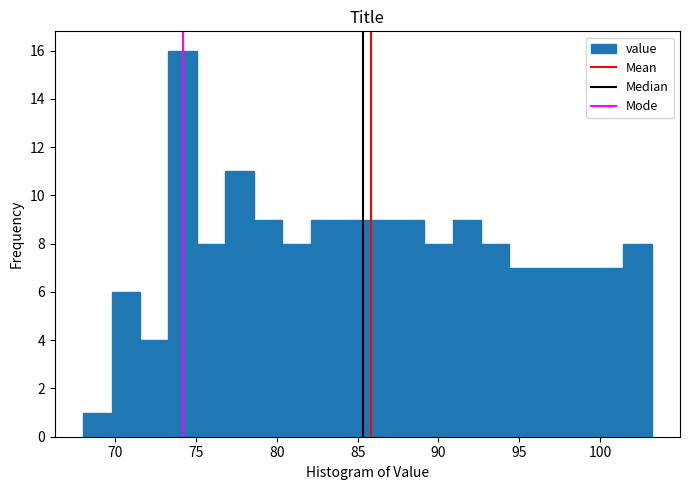

Read against the x-axis, roughly where is the centre of the tallest bar?

74.0